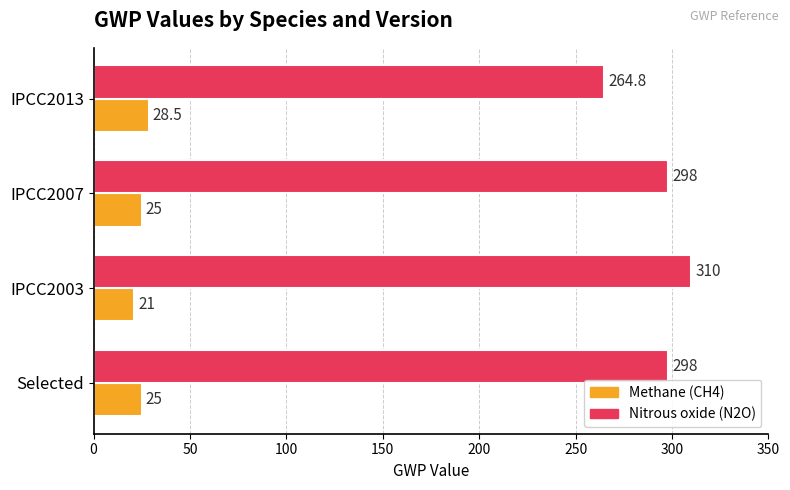

The value of Nitrous oxide (N2O) at IPCC2013 is 475.6. True or false?

False